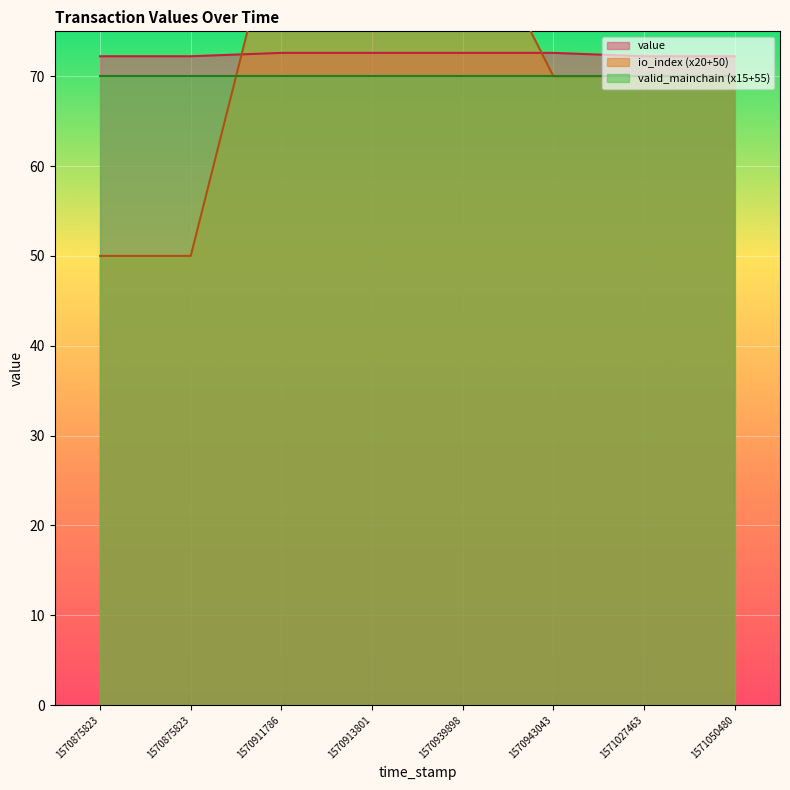

Between which two adjacent categories do valid_mainchain and io_index first intersect?

1570911786 and 1570875823